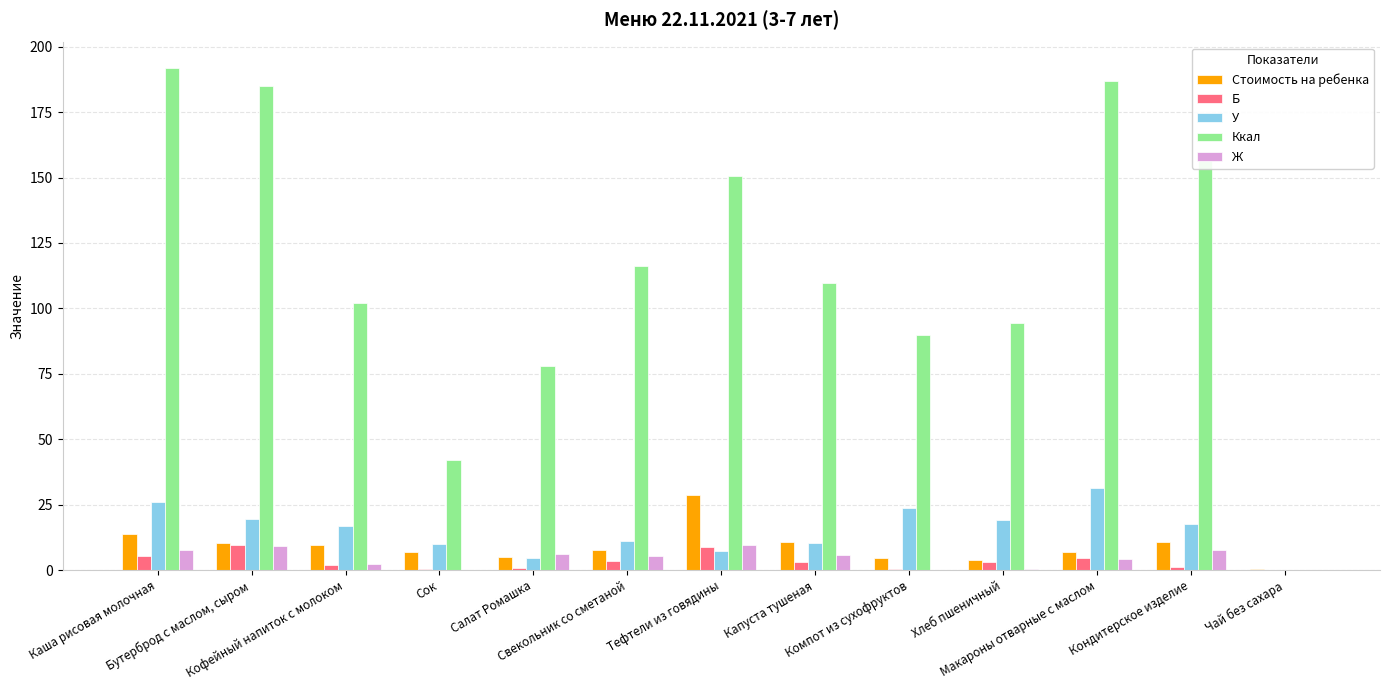

What is the sum of all Ккал values?

1503.8